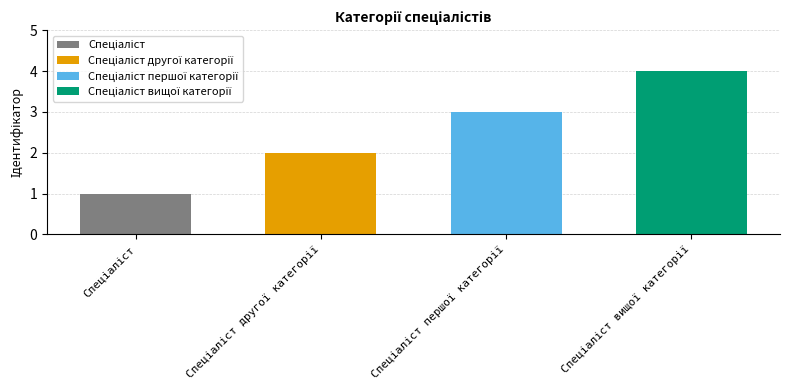

How many data points are less than 3?

2